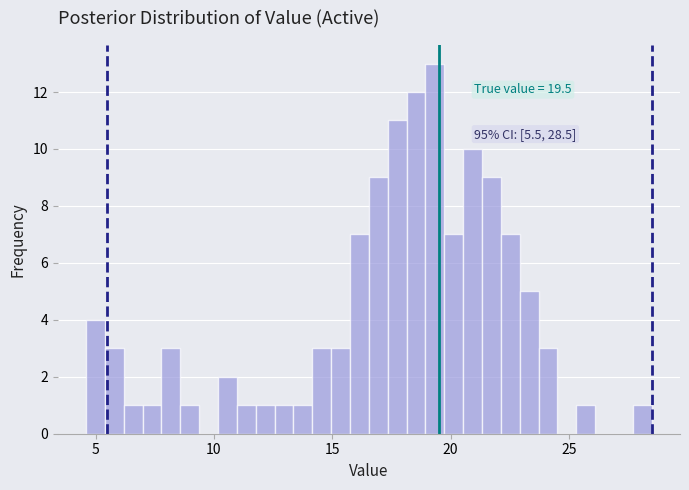

Around what value on the x-axis is the tallest bar? Give the approximate position of its centre, as read against the axis.

19.5